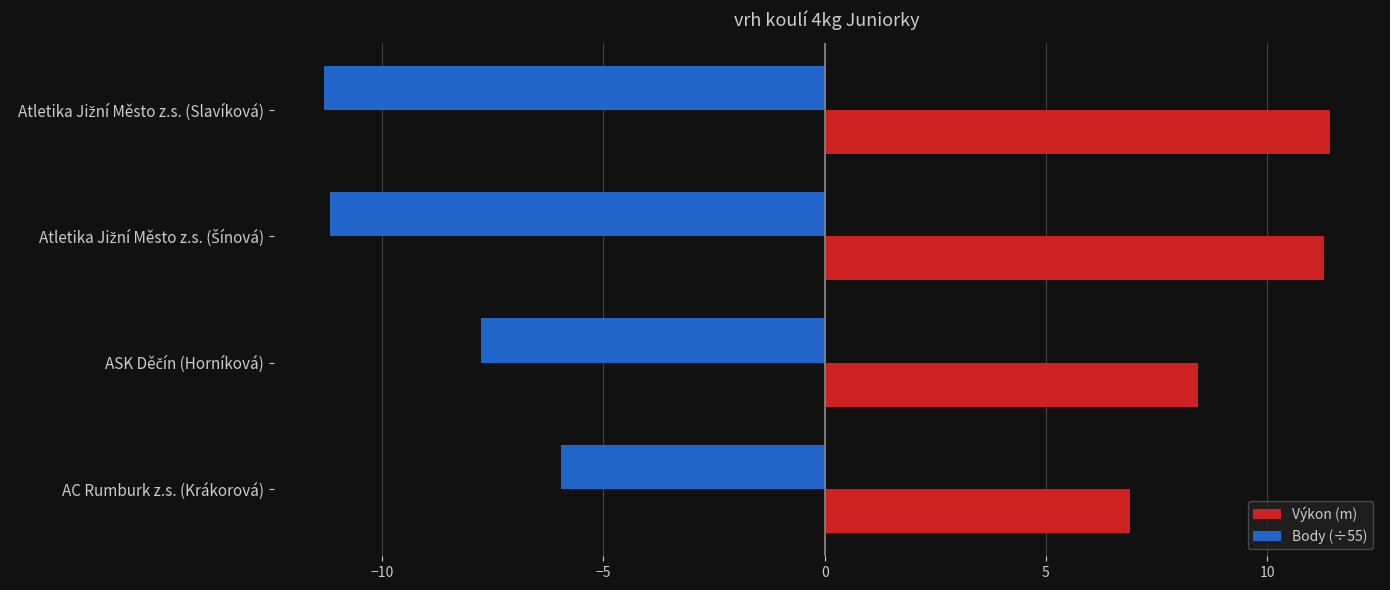

At which label does Body (÷55) reach its peak?

AC Rumburk z.s. (Krákorová)